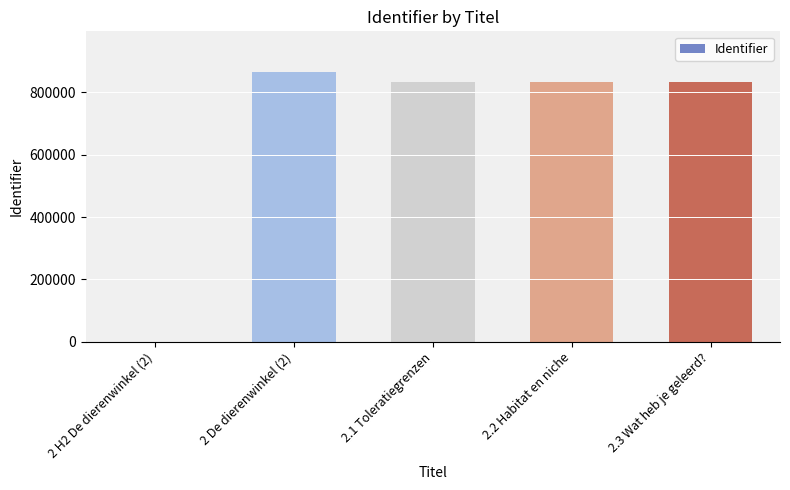

The value at 2 H2 De dierenwinkel (2) is 470437. True or false?

False